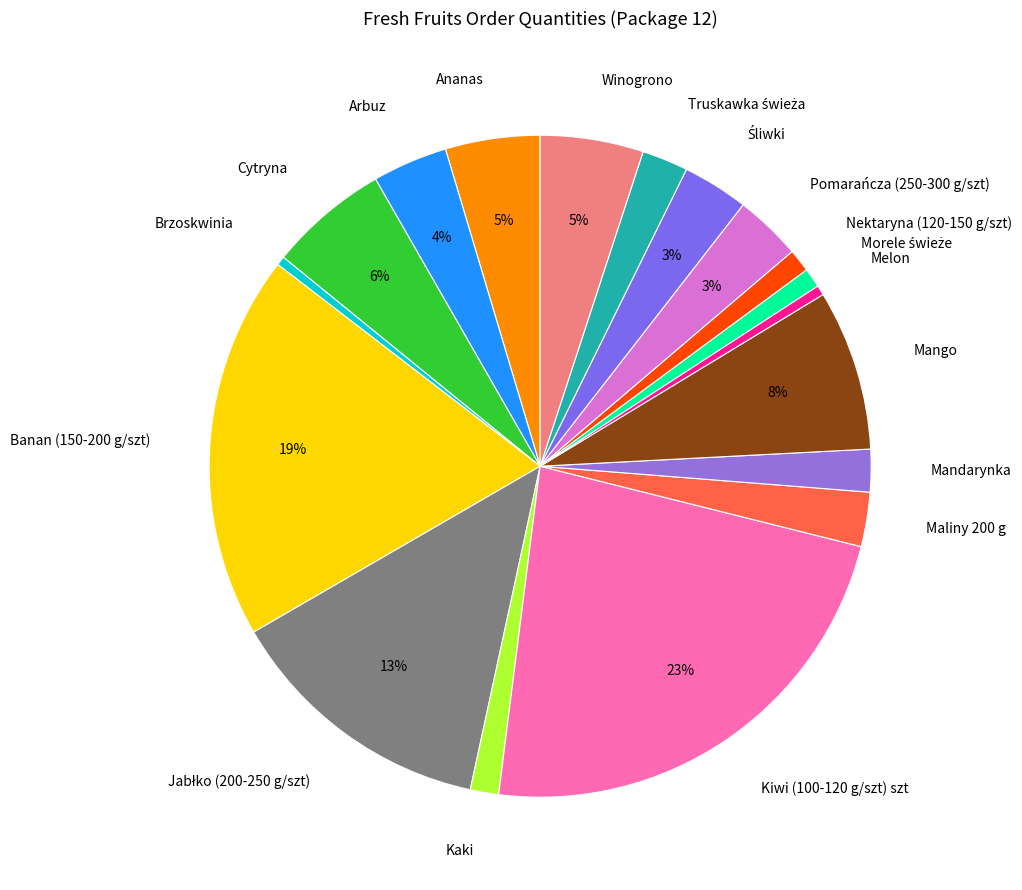

The Cytryna slice represents 6% of the pie. True or false?

True